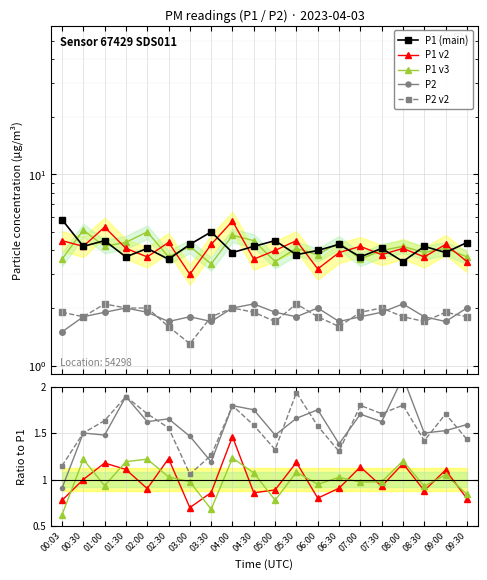

Reading left to right, transcribe all the data shown in this chart.

P1 (main): 5.8	4.2	4.5	3.7	4.1	3.6	4.3	5.0	3.9	4.2	4.5	3.8	4.0	4.3	3.7	4.1	3.5	4.2	3.9	4.4
P1 v2: 0.8	1.0	1.2	1.1	0.9	1.2	0.7	0.9	1.5	0.9	0.9	1.2	0.8	0.9	1.1	0.9	1.2	0.9	1.1	0.8
P1 v3: 0.6	1.2	0.9	1.2	1.2	1.0	1.0	0.7	1.2	1.1	0.8	1.1	0.9	1.0	1.0	1.0	1.2	0.9	1.1	0.8
P2: 0.9	1.5	1.5	1.9	1.6	1.7	1.5	1.2	1.8	1.8	1.5	1.7	1.8	1.4	1.7	1.6	2.1	1.5	1.5	1.6
P2 v2: 1.1	1.5	1.6	1.9	1.7	1.6	1.1	1.3	1.8	1.6	1.3	1.9	1.6	1.3	1.8	1.7	1.8	1.4	1.7	1.4